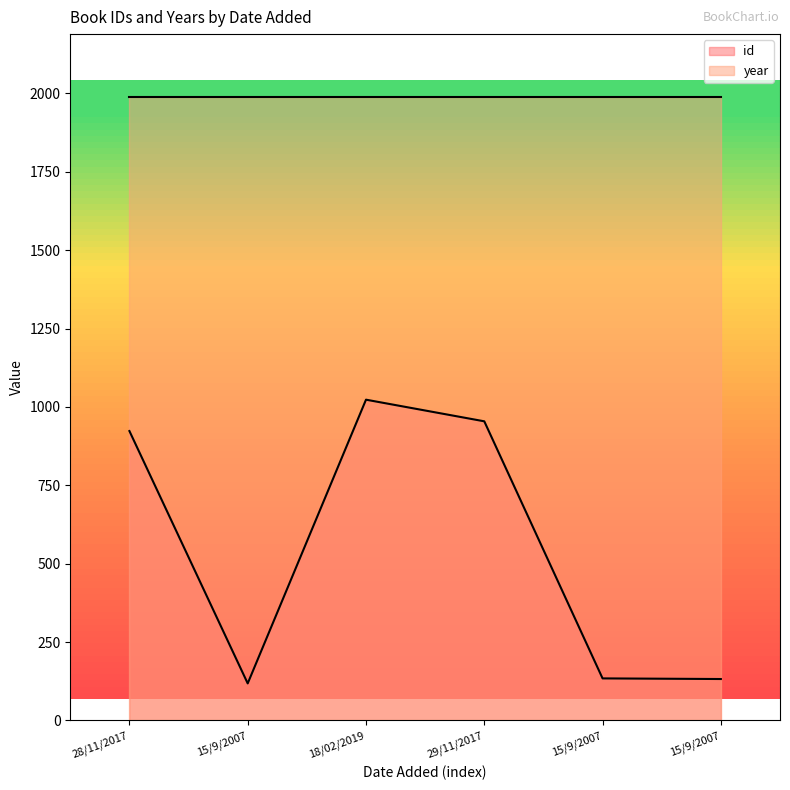

What are all the series names shown in the legend?

id, year